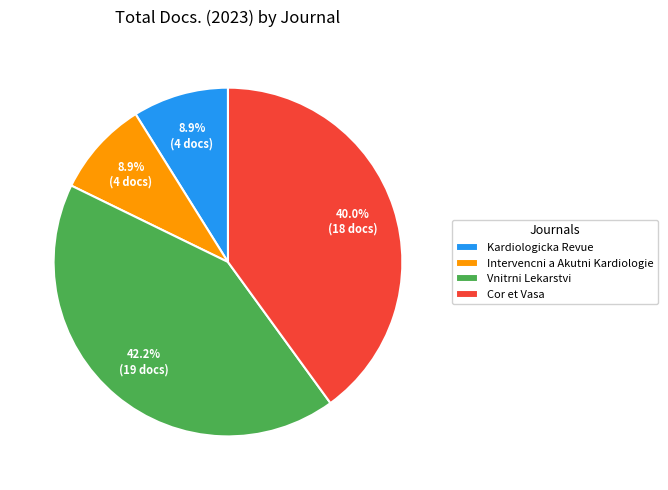

What percentage is NOT represented by Kardiologicka Revue?

91.1%